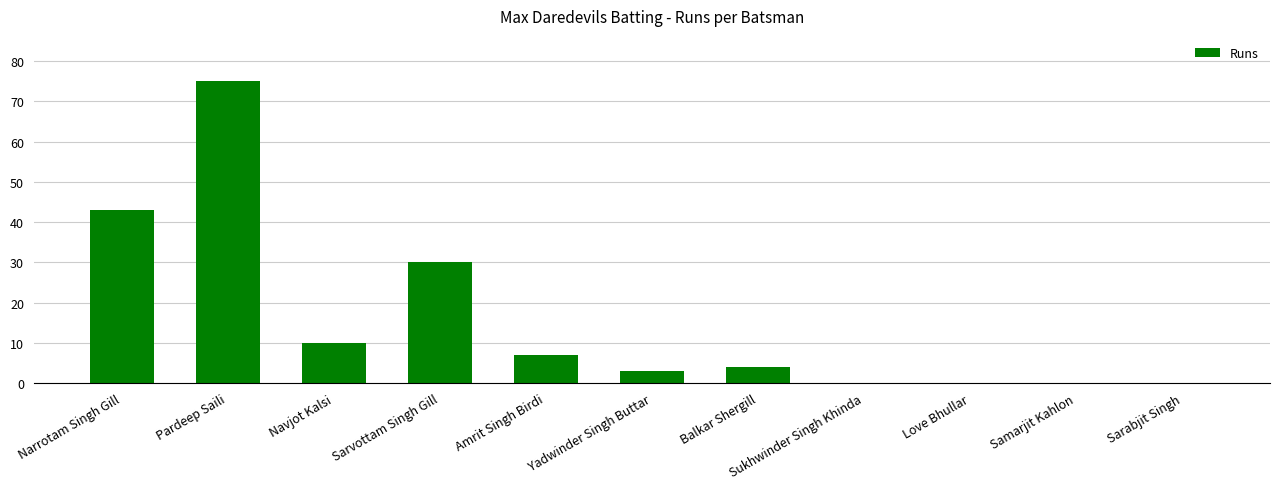

What value does the data have at Pardeep Saili, to the nearest 5?

75